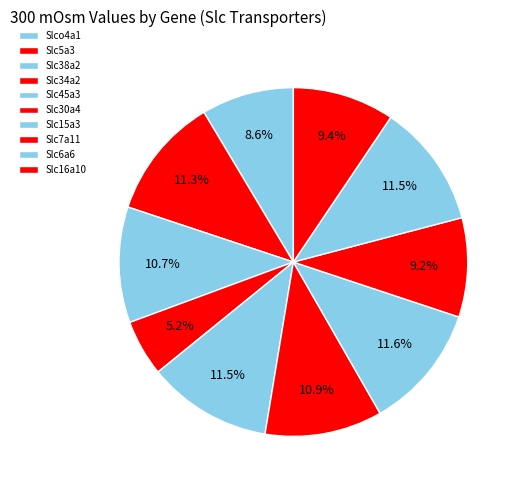

Count the number of slices in the pie.

10